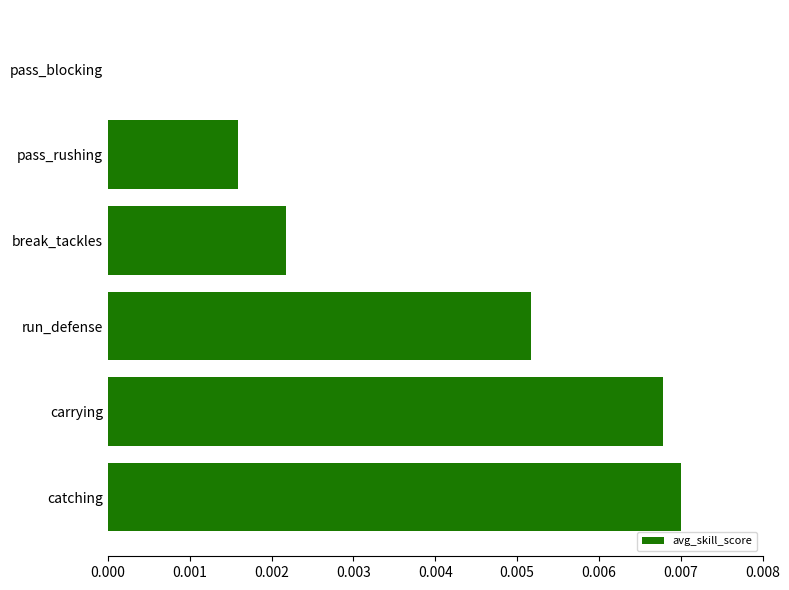

How many values are between 0 and 1?

6